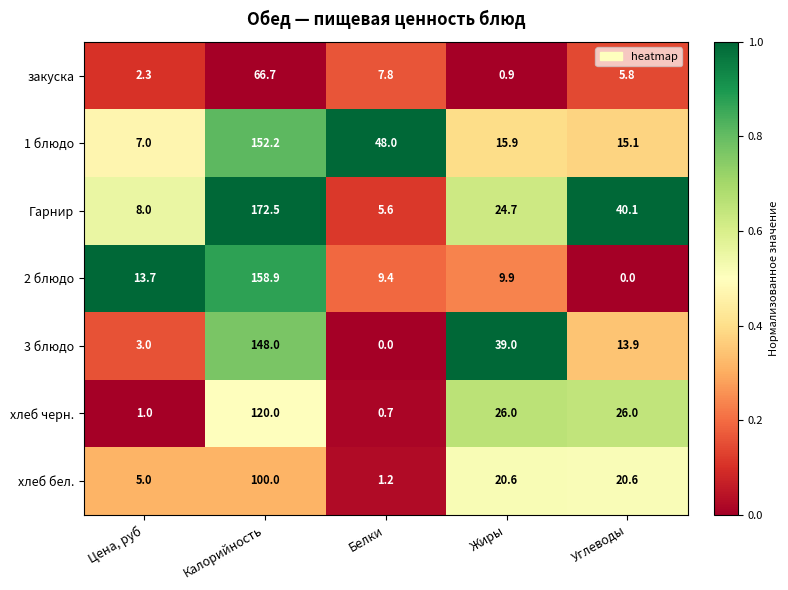

What is the difference between the maximum and minimum values in the 2 блюдо series?

158.9